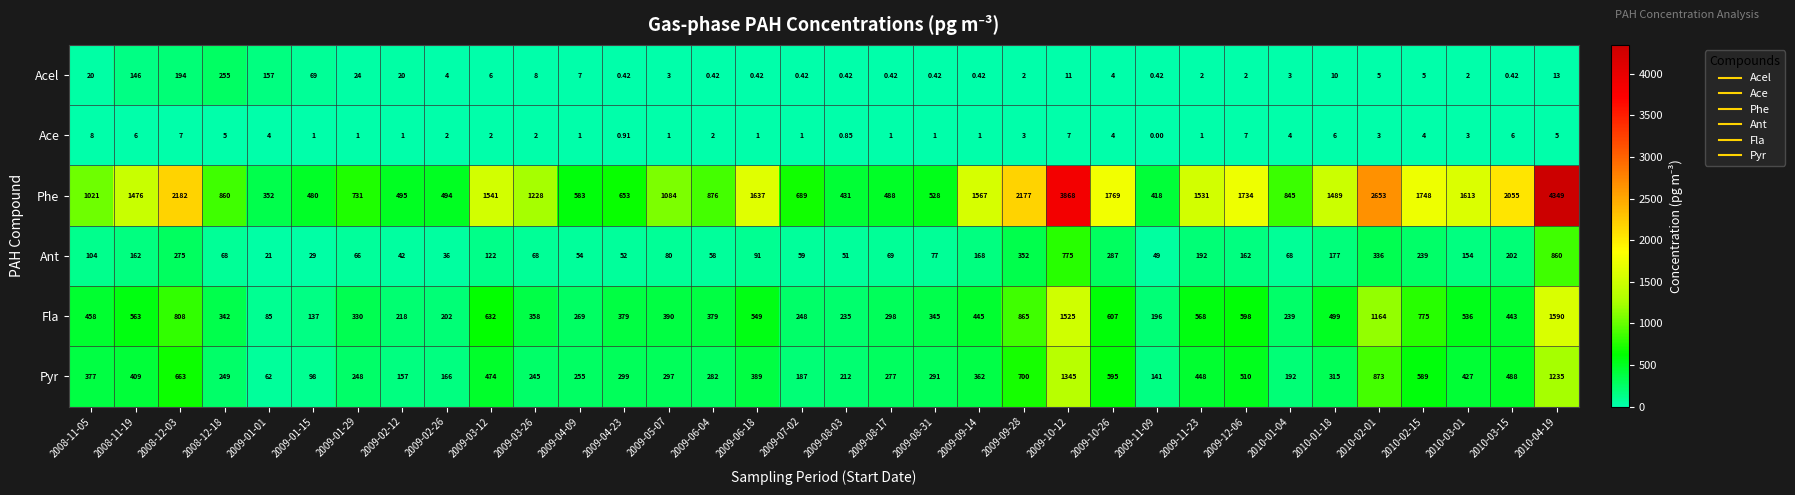

What is the total value across all series at 2008-11-05?

1988.0